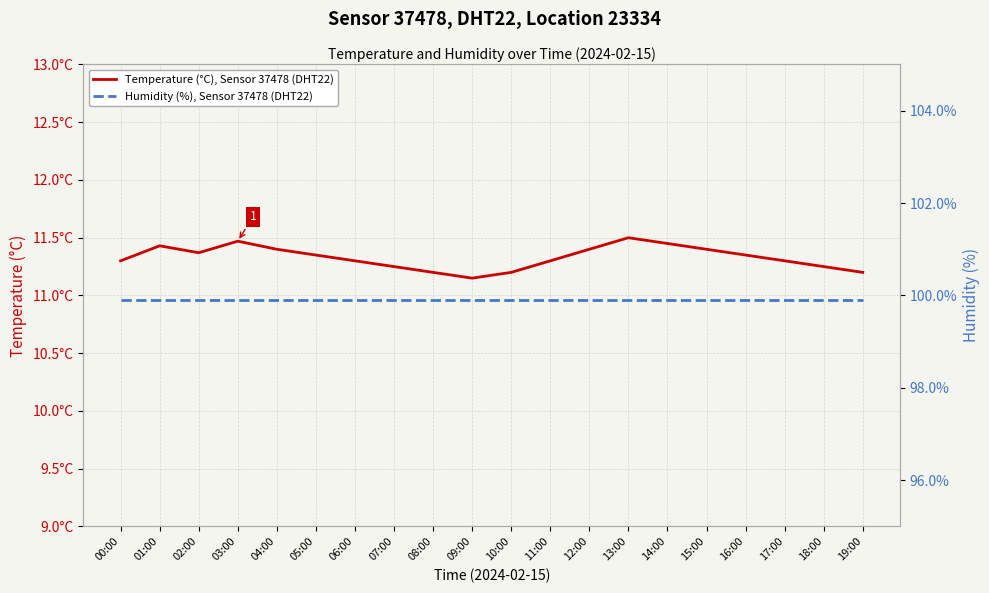

Does the chart have visible grid lines?

Yes